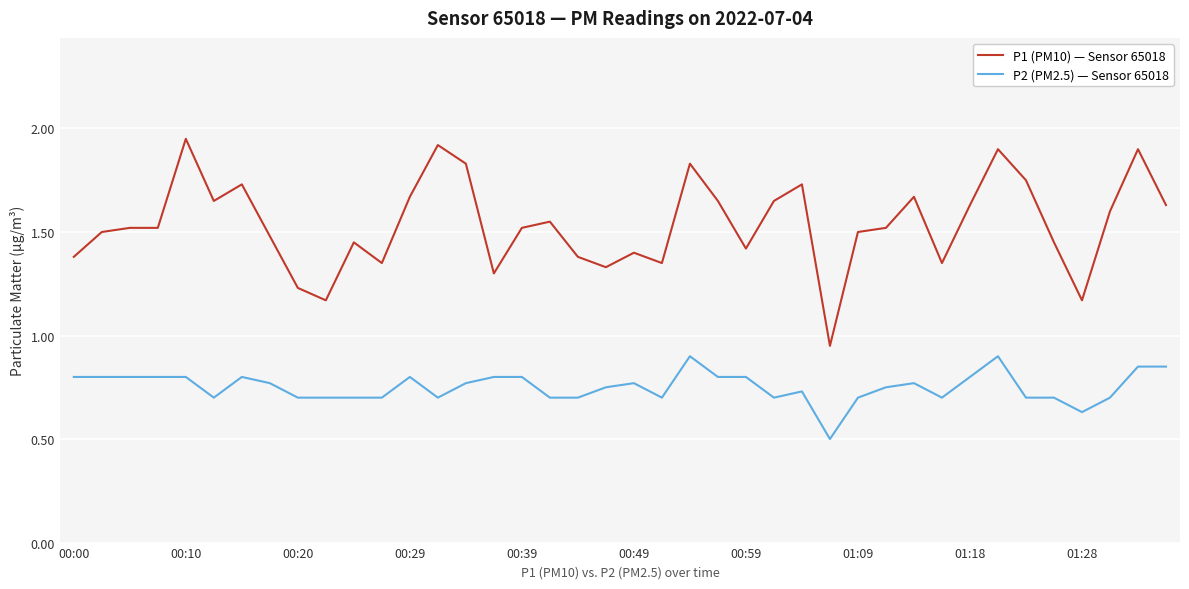

Which series has the largest total across all categories?

P1 (PM10) — Sensor 65018